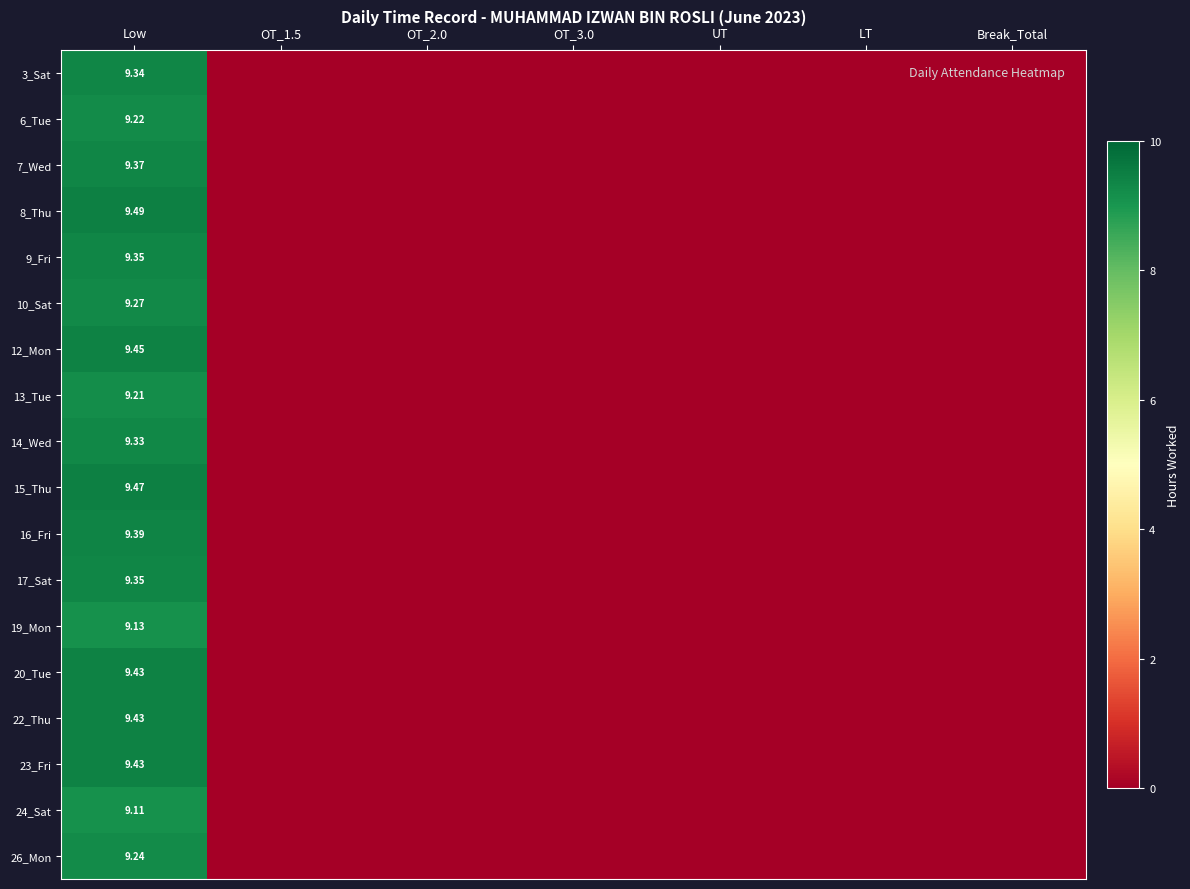

At OT_3.0, list the series in order from largest to smallest.

3_Sat, 6_Tue, 7_Wed, 8_Thu, 9_Fri, 10_Sat, 12_Mon, 13_Tue, 14_Wed, 15_Thu, 16_Fri, 17_Sat, 19_Mon, 20_Tue, 22_Thu, 23_Fri, 24_Sat, 26_Mon